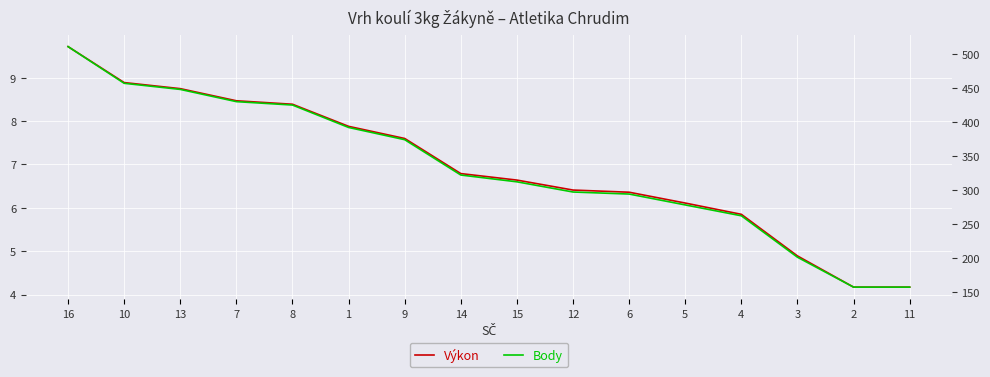

Which series has the largest range (max minus min)?

Body